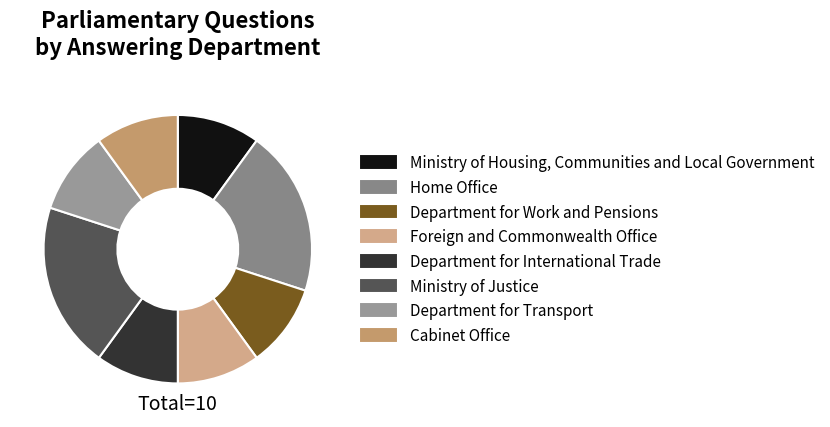

What is the change in value from Ministry of Justice to Department for Transport?

-1